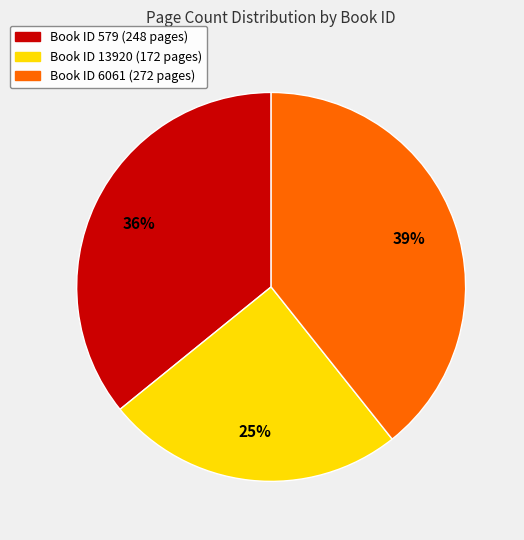

Is there a majority slice in this chart?

No